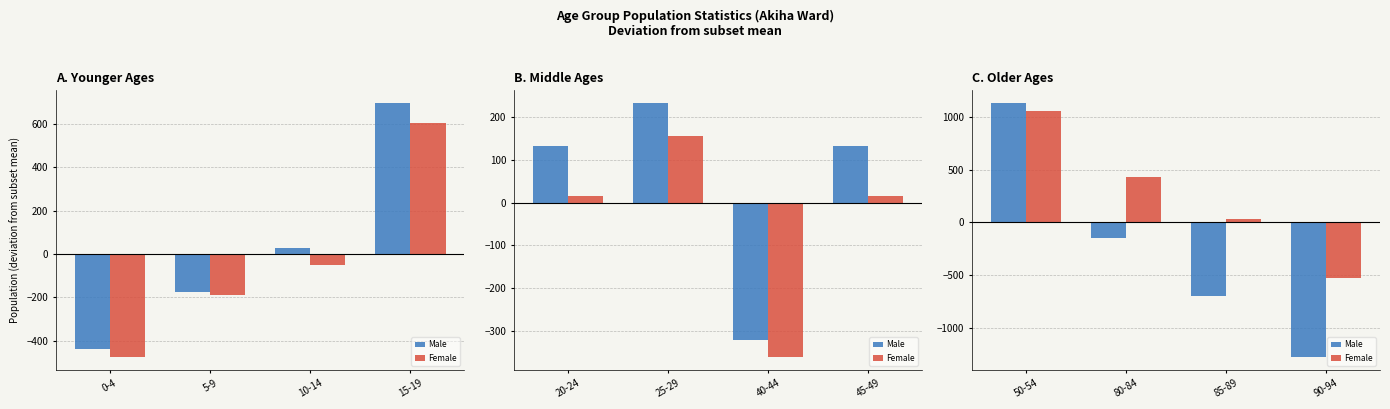

What is the average value of the Male series?

-248.8